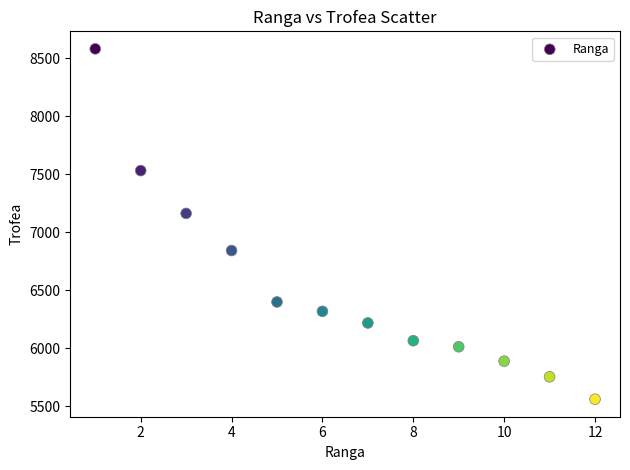

What Y value in the scatter plot is closest to 7069?

7161